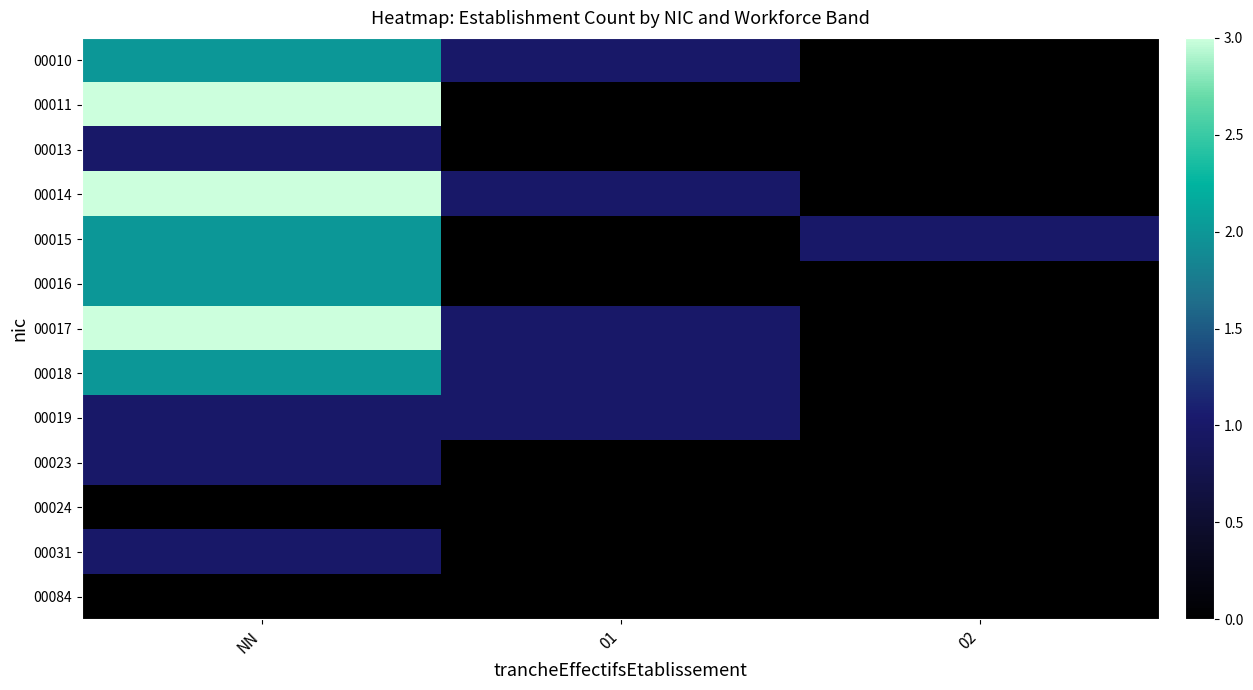

What is the difference between the highest and lowest values at 02?

1